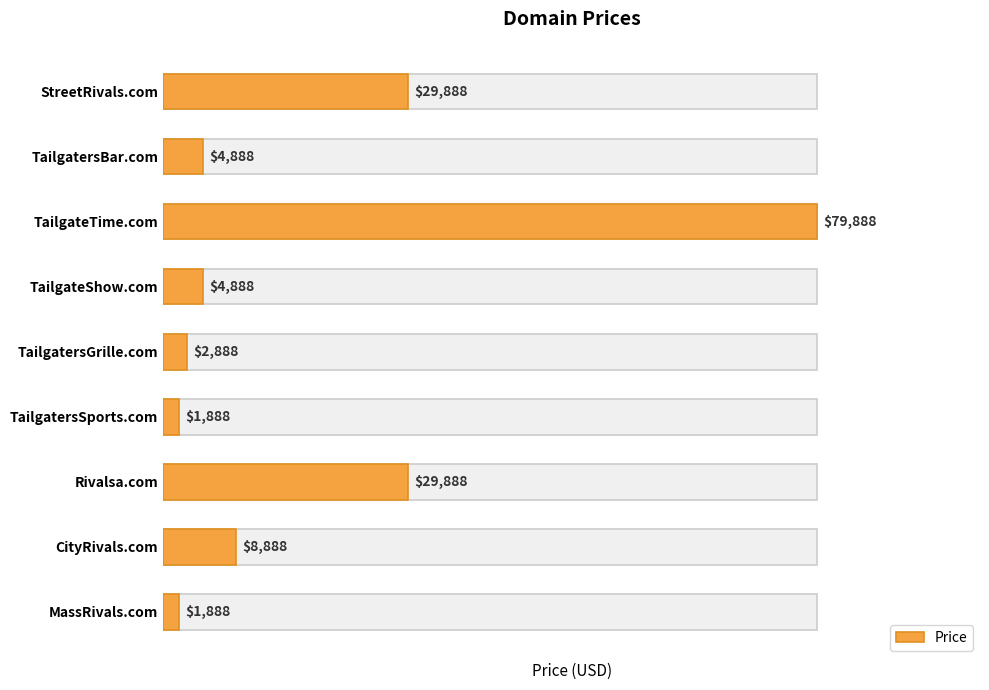

Between 8 and 6, which is larger?

6